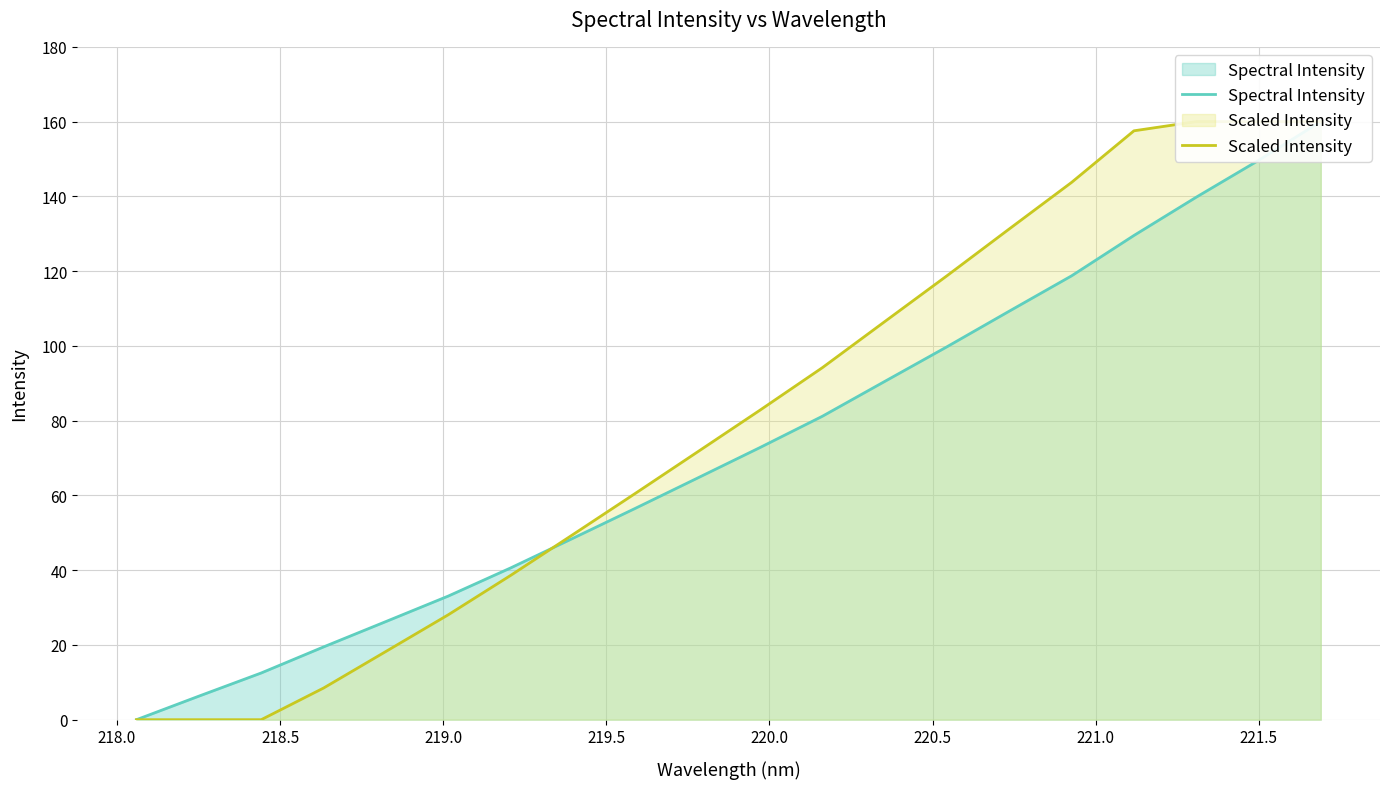

Which series has the widest spread of values?

Spectral Intensity